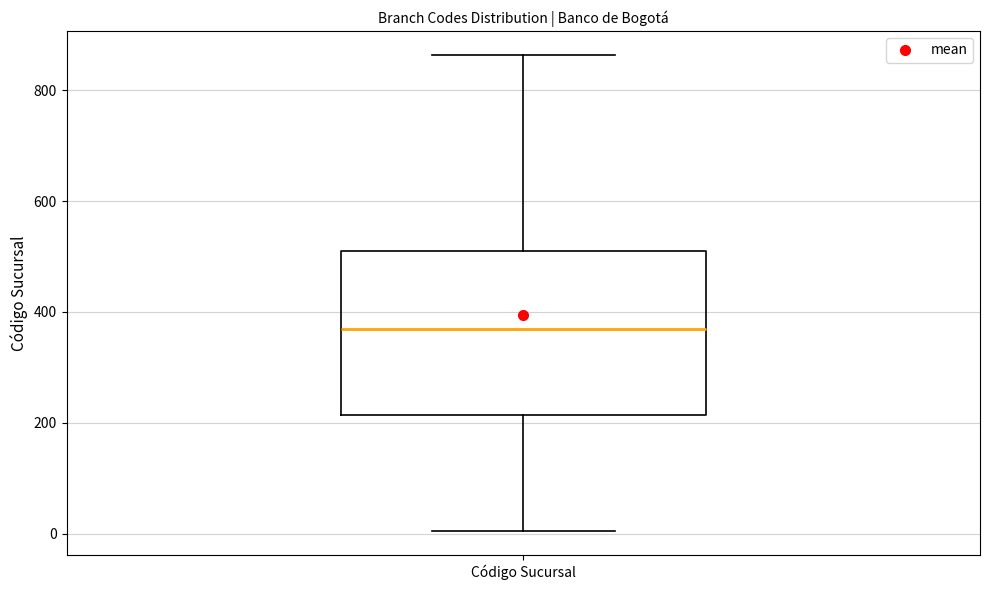

Transcribe this box plot: give where the median line is, the range the box spans, and where the two whiskers end, as read against the y-axis. The values are not printed on the chart, so give them approximately, as read against the axis.

median 360, box 220 to 520, whiskers 0 to 860